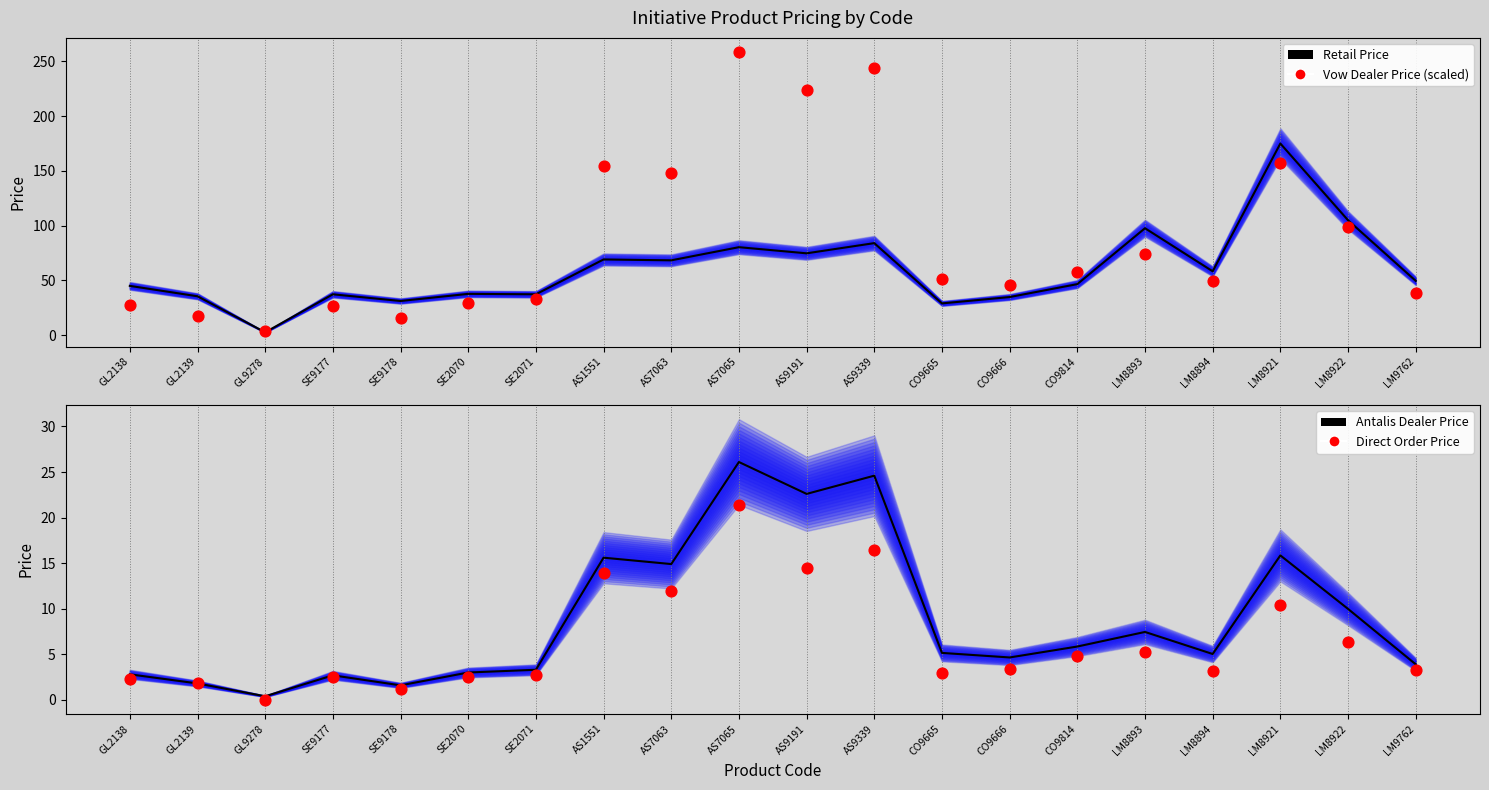

At how many categories does at least one series exceed 161?

4